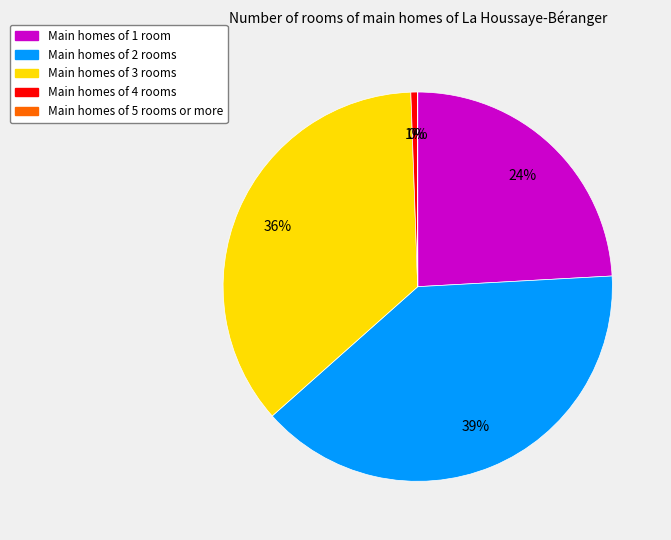

What is the largest slice in the pie chart?

Main homes of 2 rooms